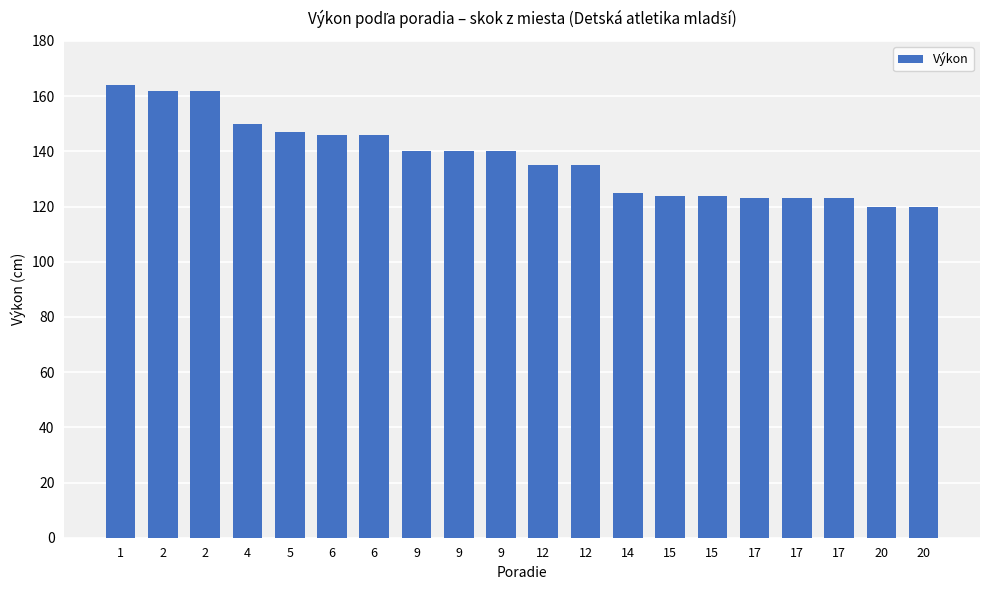

Which label corresponds to the largest value in the chart?

1